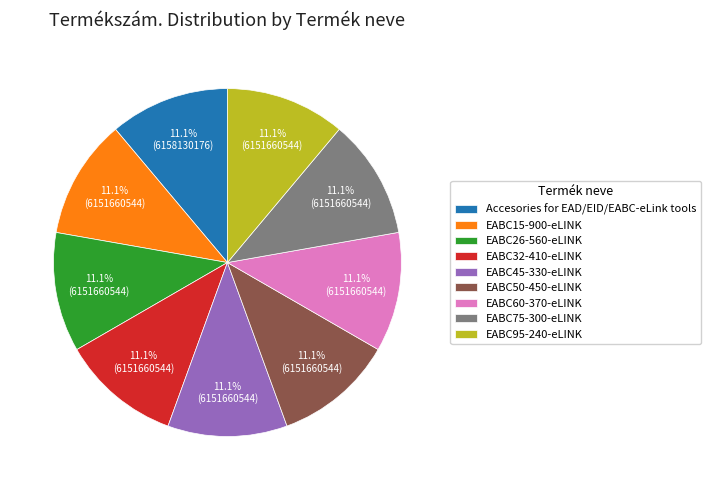

The EABC75-300-eLINK slice represents 11% of the pie. True or false?

True